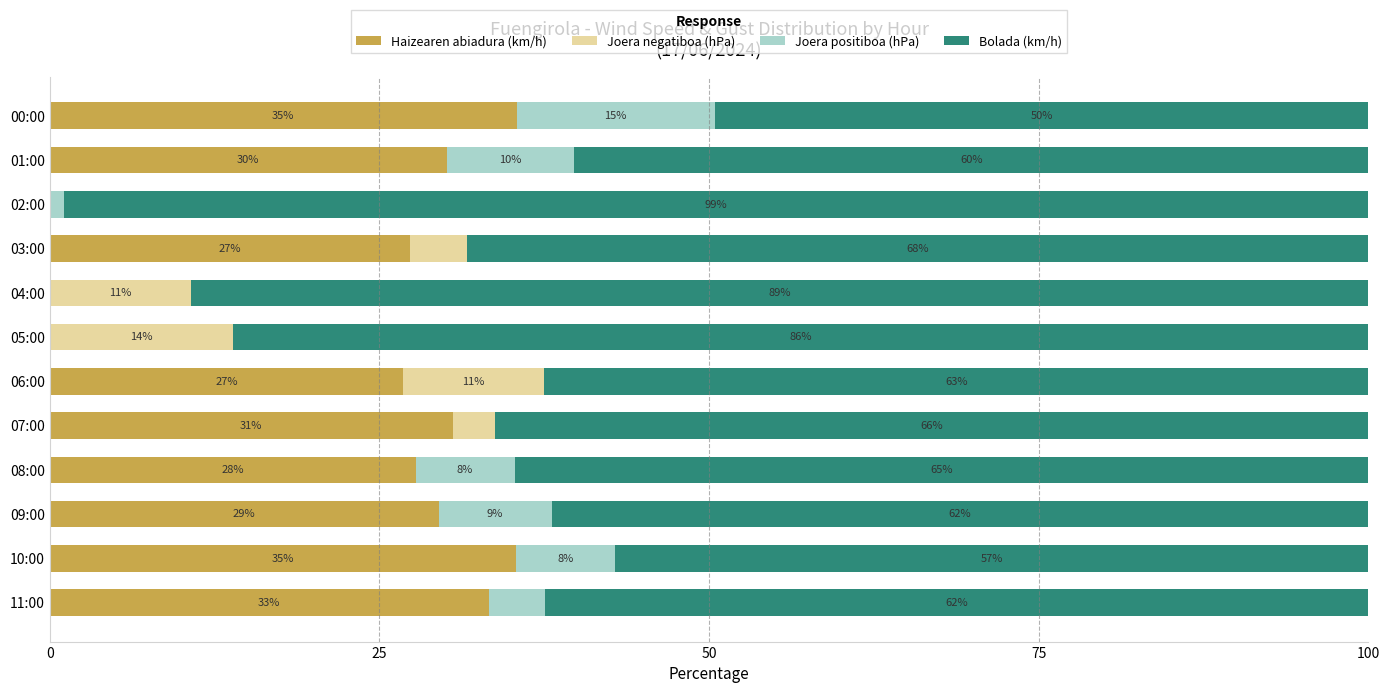

What is the maximum value for Haizearen abiadura (km/h)?

35.4